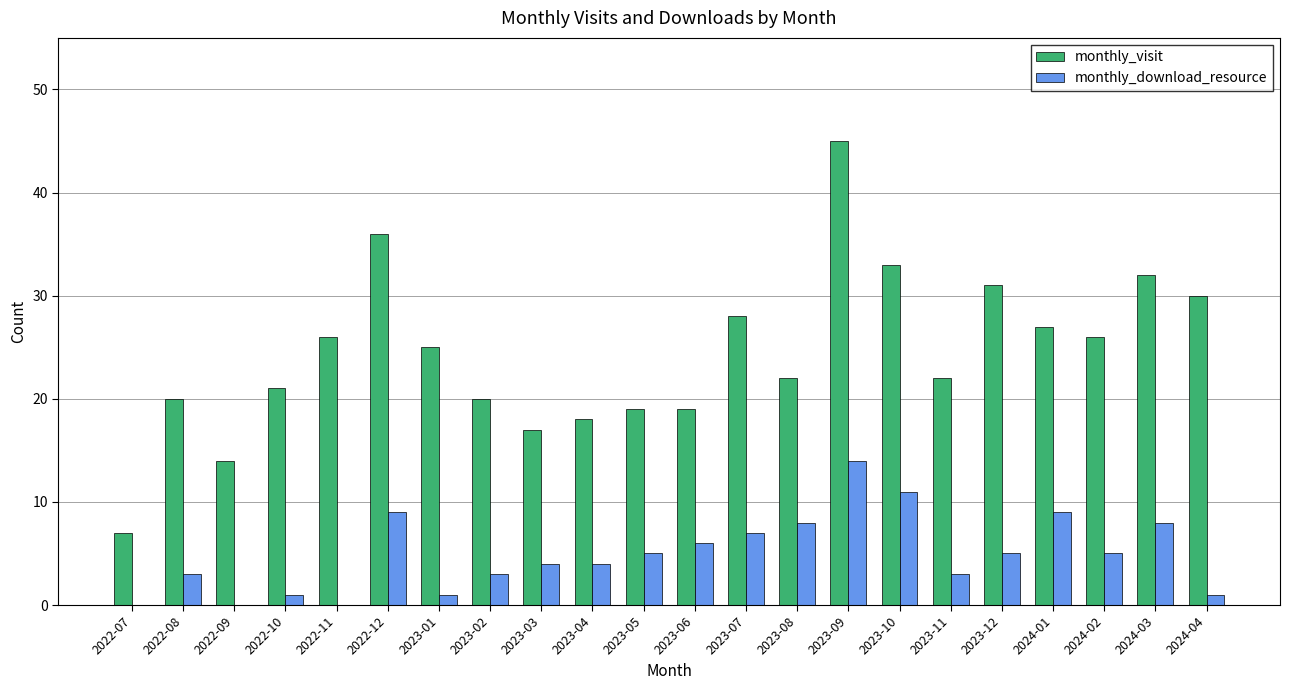

True or false: monthly_download_resource has a value of 3 at 2023-02.

True